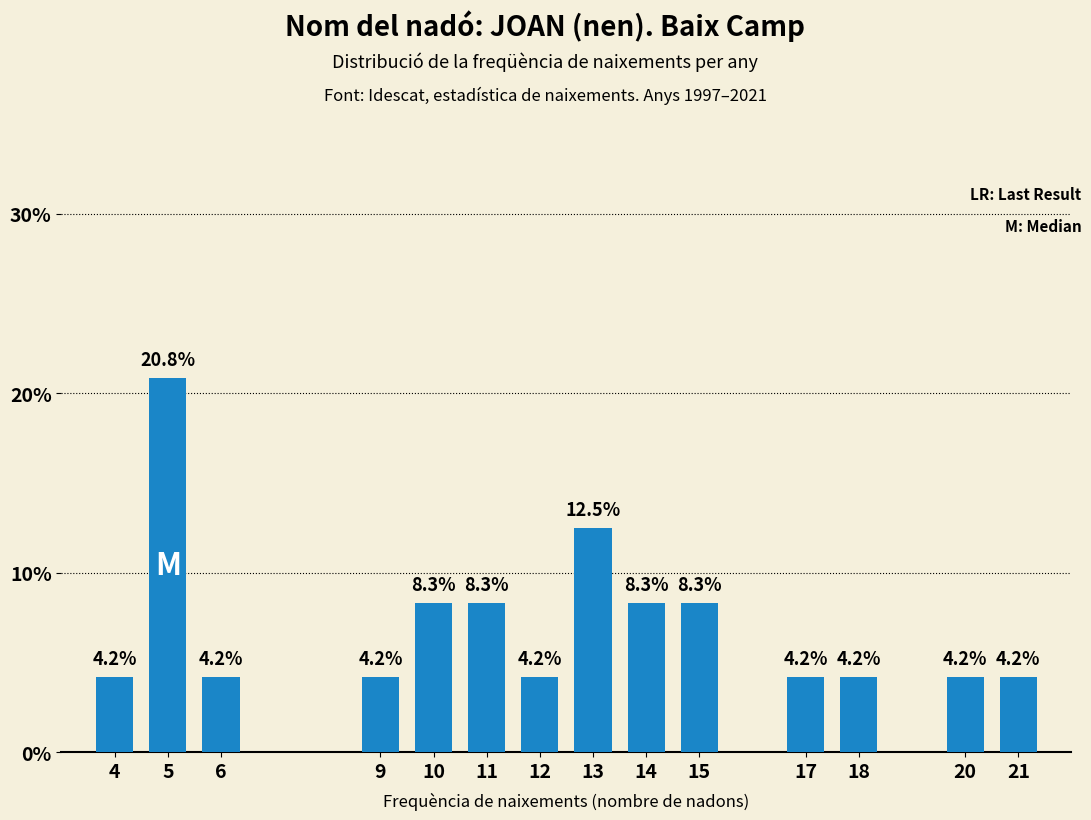

Reading left to right, extract all data points from this chart.

4.2	20.8	4.2	4.2	8.3	8.3	4.2	12.5	8.3	8.3	4.2	4.2	4.2	4.2